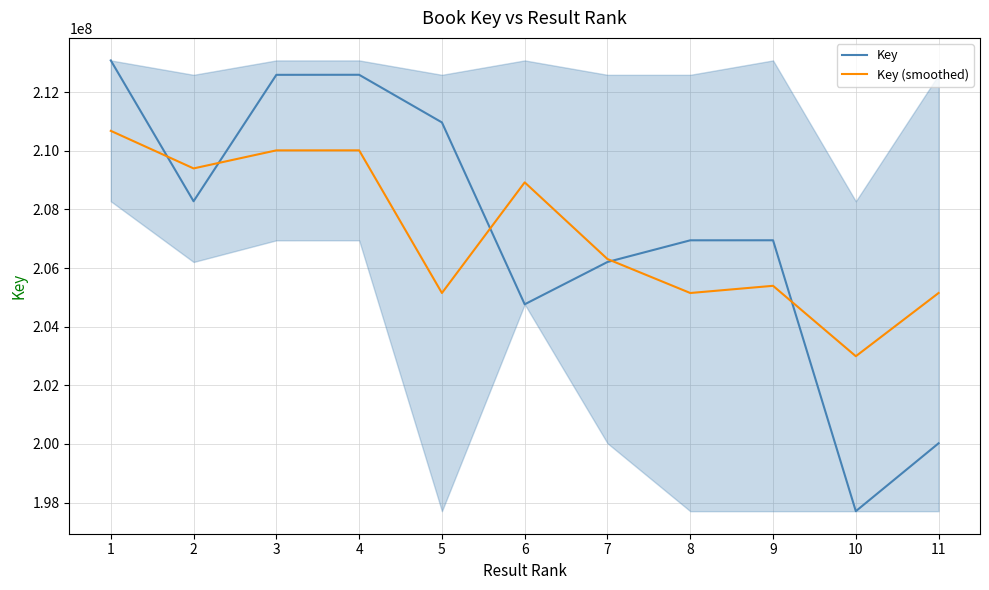

List the labels in order of Key (smoothed) value, smallest first.

10, 5, 8, 11, 9, 7, 6, 2, 3, 4, 1